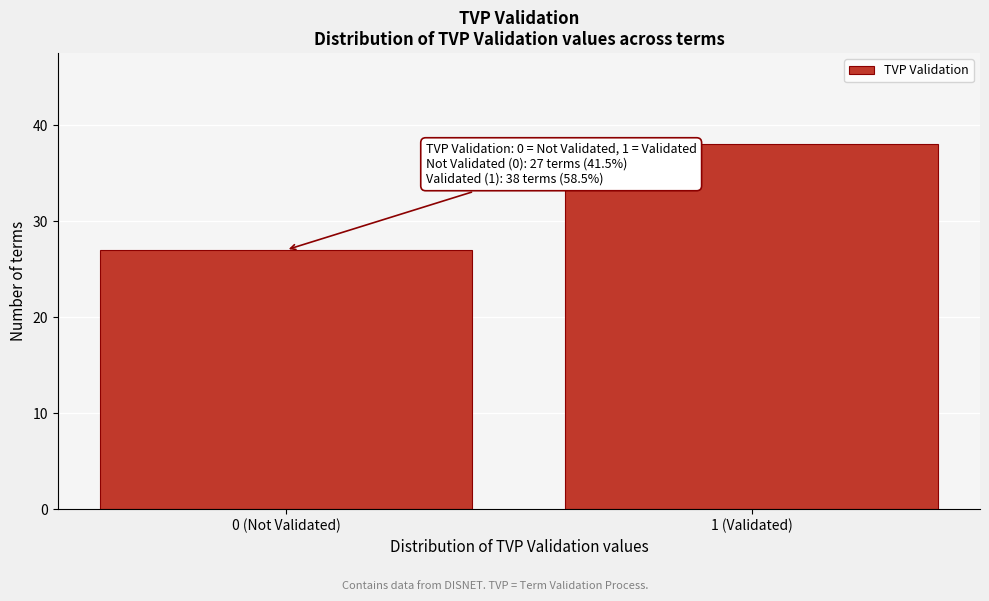

Reading right to left, list all the values displayed in this chart.

38	27